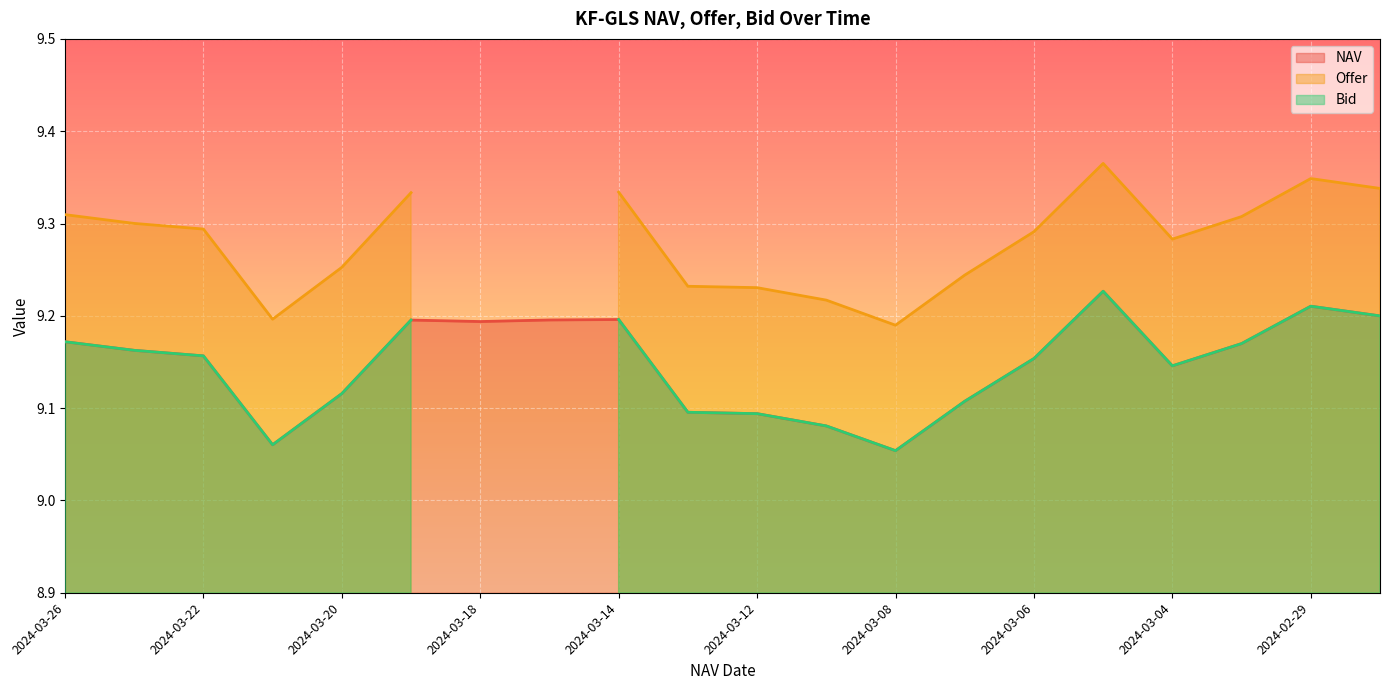

What is the sum of all Offer values?

167.1